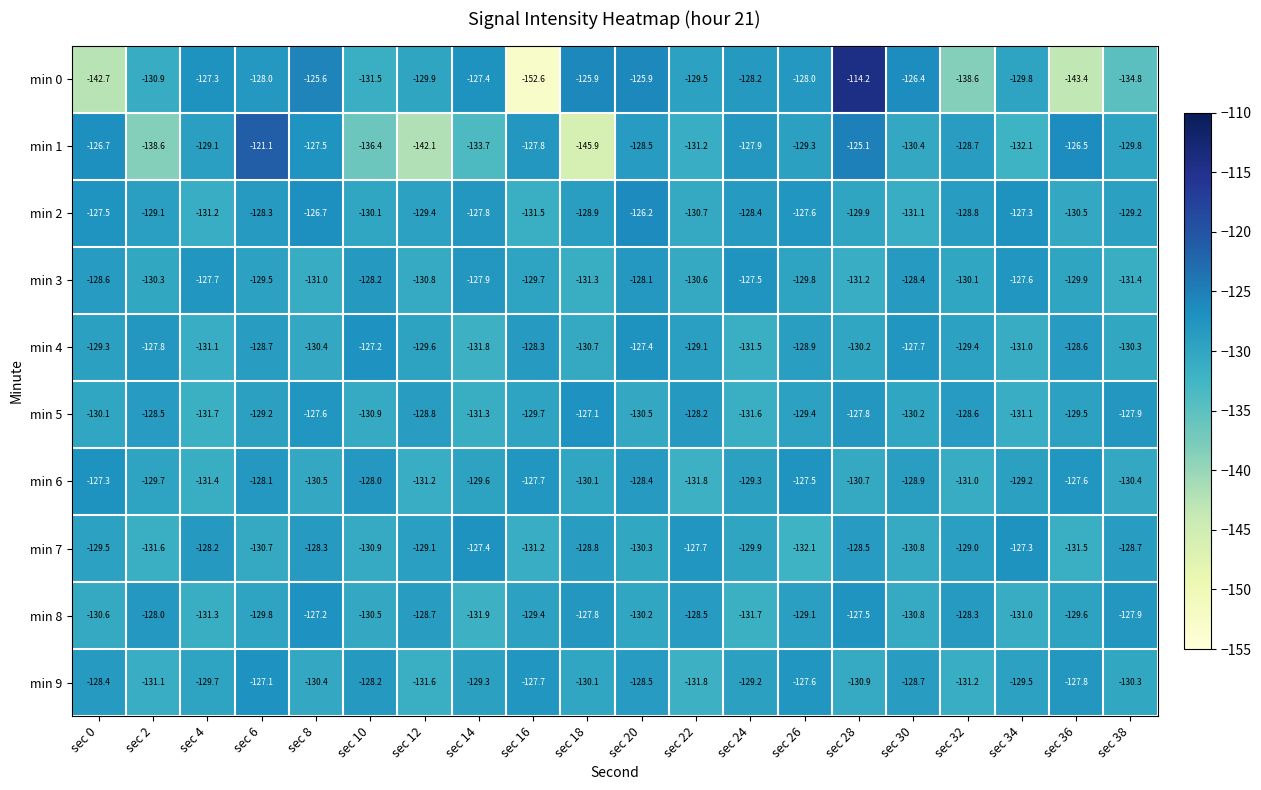

Is it true that min 3 equals -191.3 at sec 14?

False